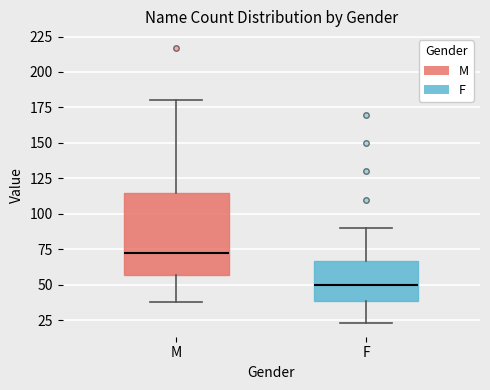

Reading left to right, transcribe this box plot: for each box, give where its median line is, the range the box spans, and where its two whiskers end, as read against the y-axis. The values are not printed on the chart, so give them approximately, as read against the axis.

M: median 75, box 55 to 115, whiskers 40 to 180
F: median 50, box 40 to 65, whiskers 25 to 90